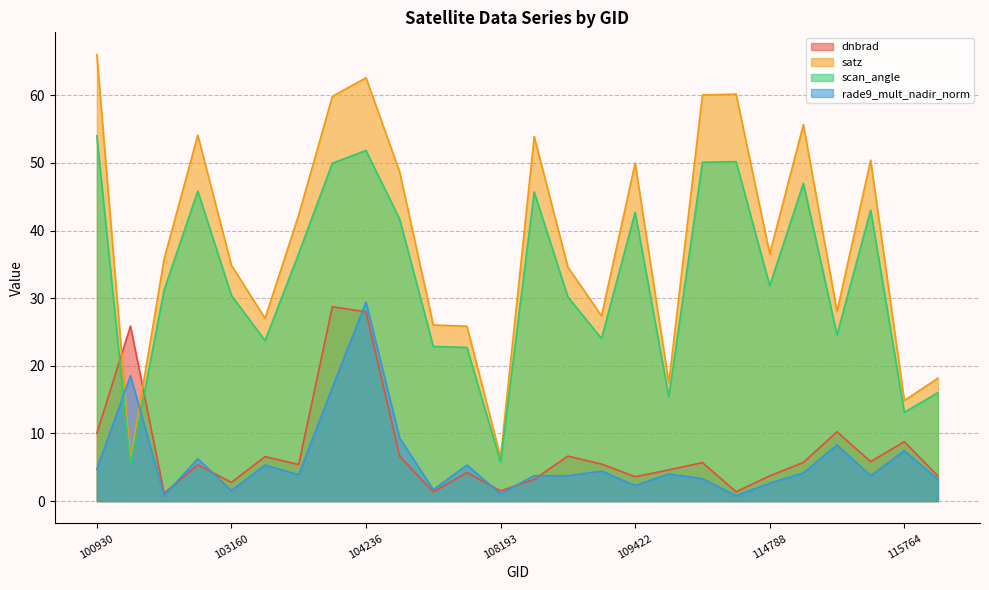

What is the total value across all series at 115764?

44.2